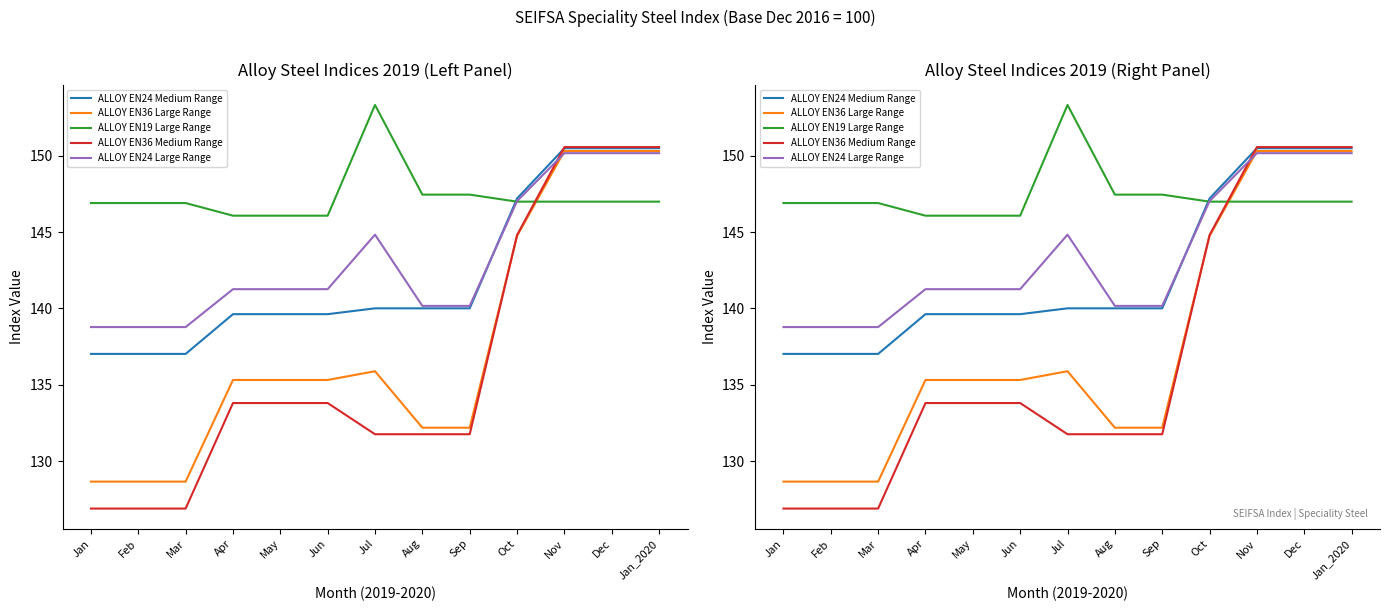

What is the label of the 13th point from the left?

Jan_2020